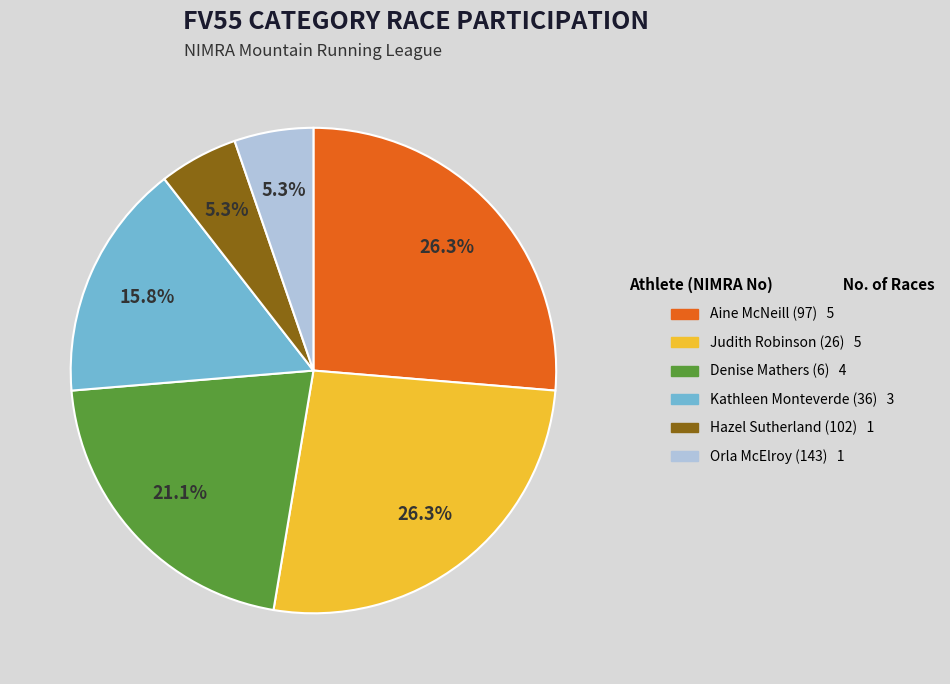

To the nearest percent, what portion does Hazel Sutherland (102) represent?

5%